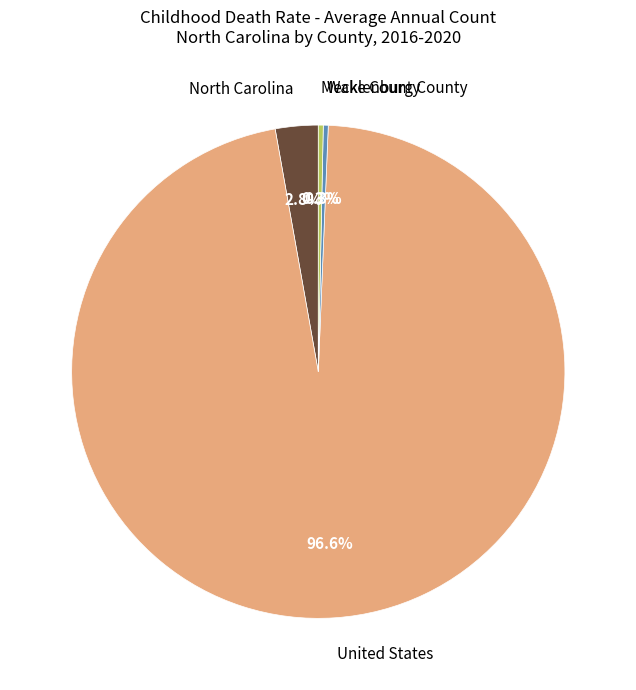

How many segments does this pie chart have?

4